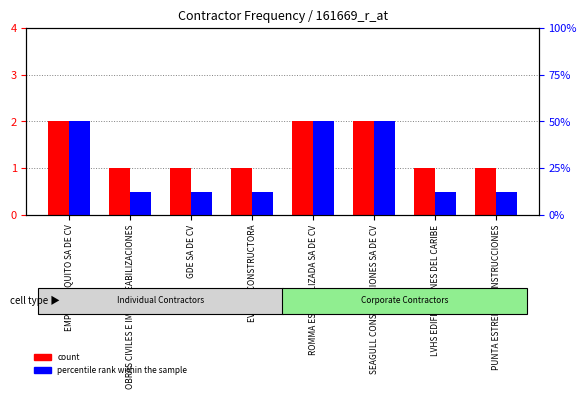

Reading left to right, what are all the values shown in this chart?

count: 2	1	1	1	2	2	1	1
percentile rank within the sample: 50	12	12	12	50	50	12	12